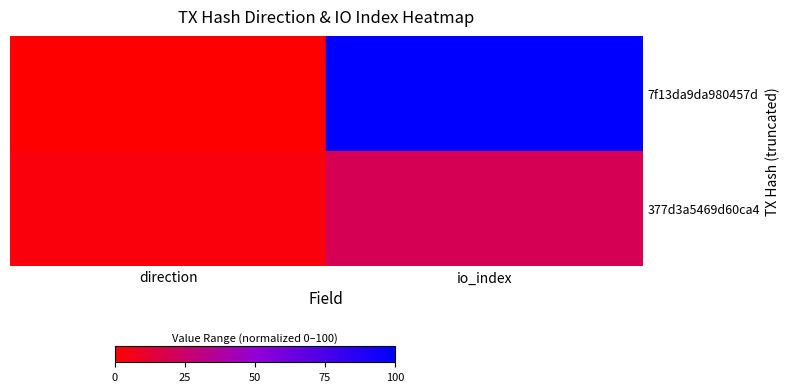

What is the sum of the 7f13da9da980457d values at io_index and direction?

100.0